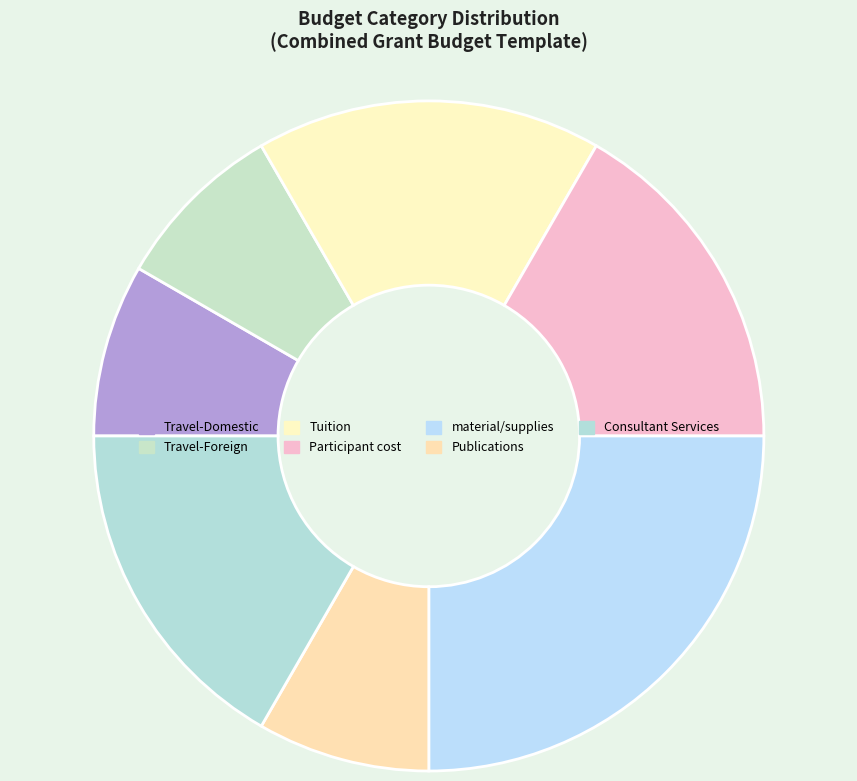

Does any single category account for the majority?

No